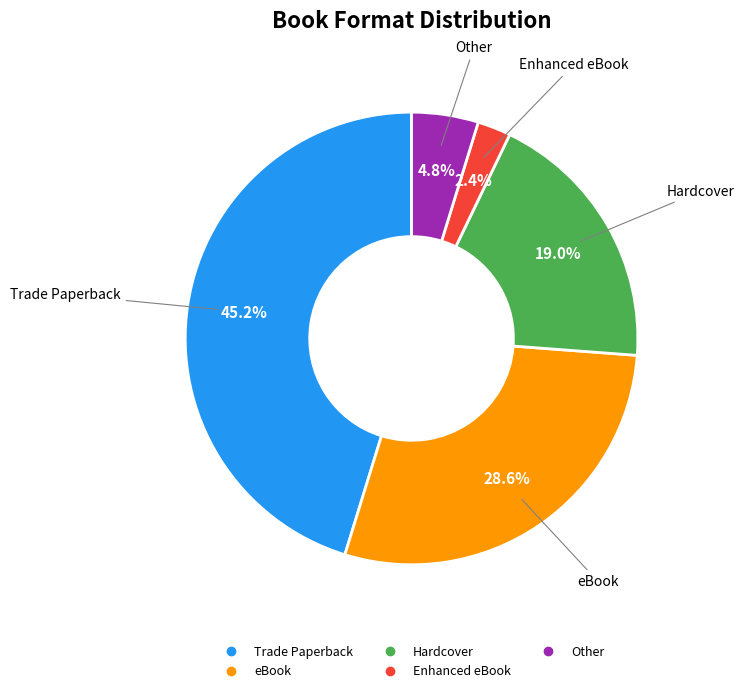

Which slice is the smallest?

Enhanced eBook